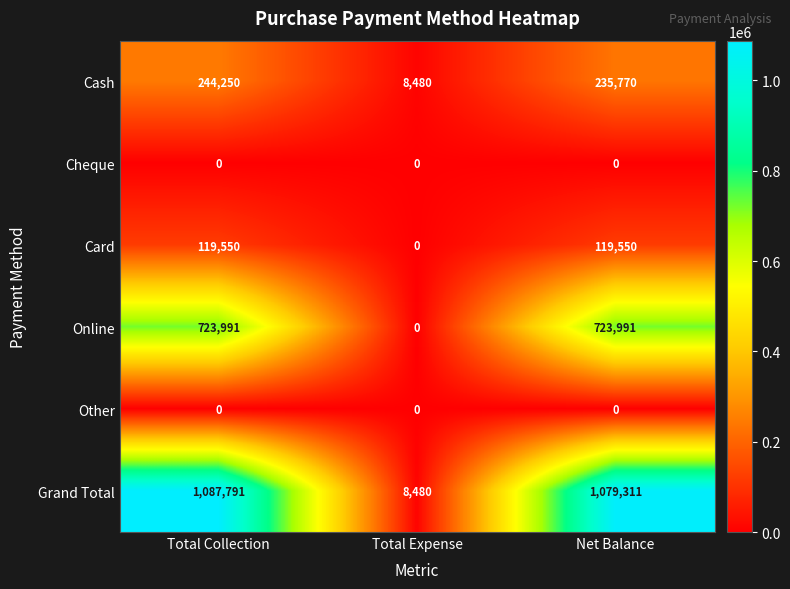

How many categories are shown in the chart?

3